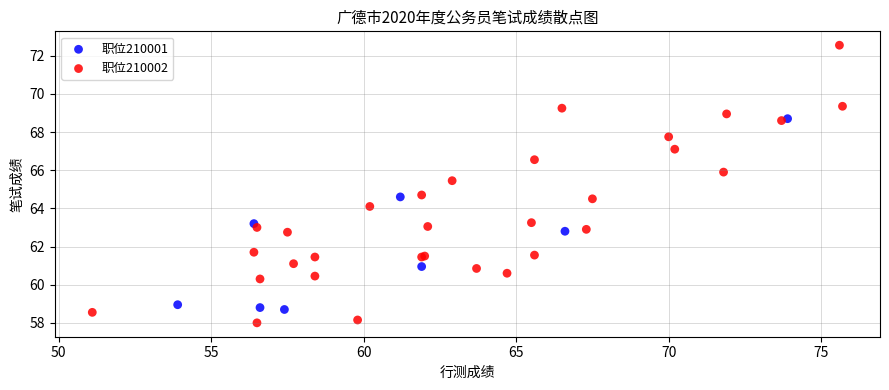

Which series has the largest Y range (max minus min)?

职位210002